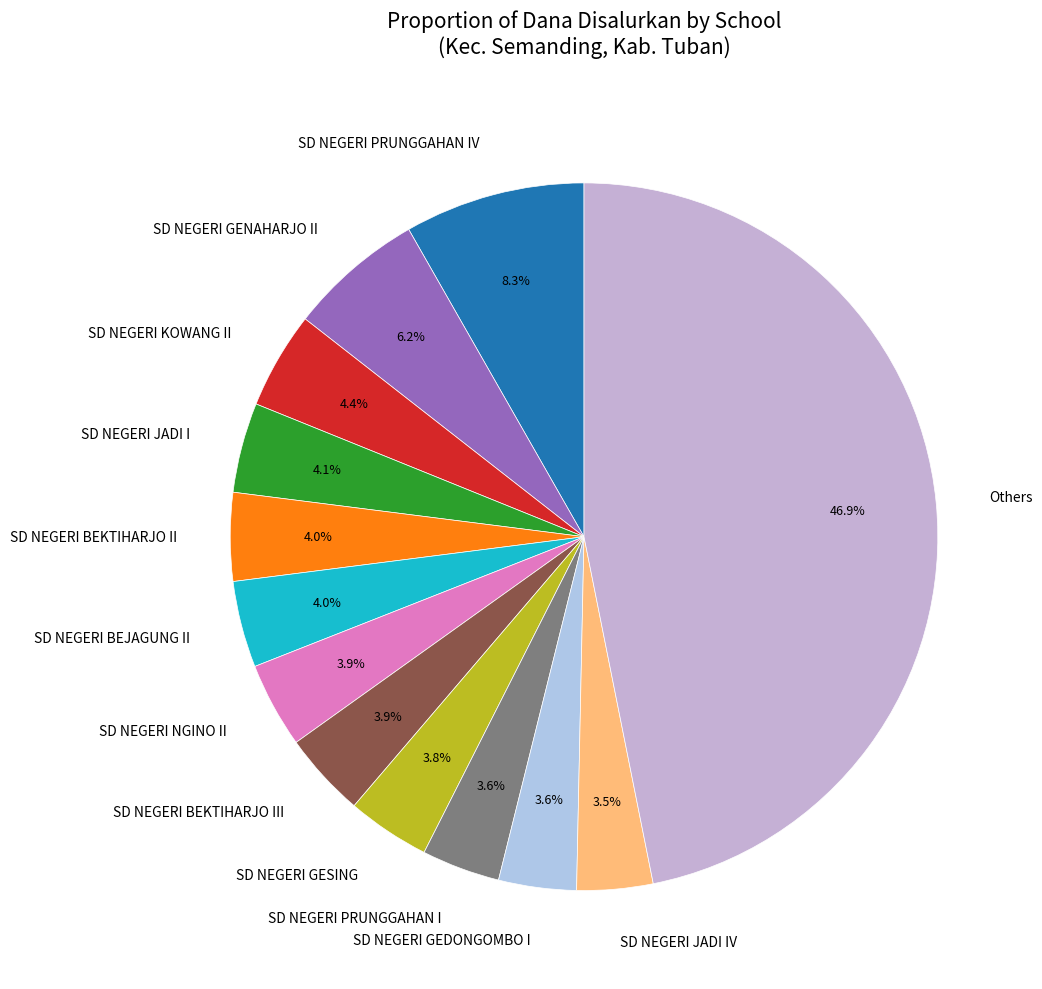

What is the largest slice in the pie chart?

Others